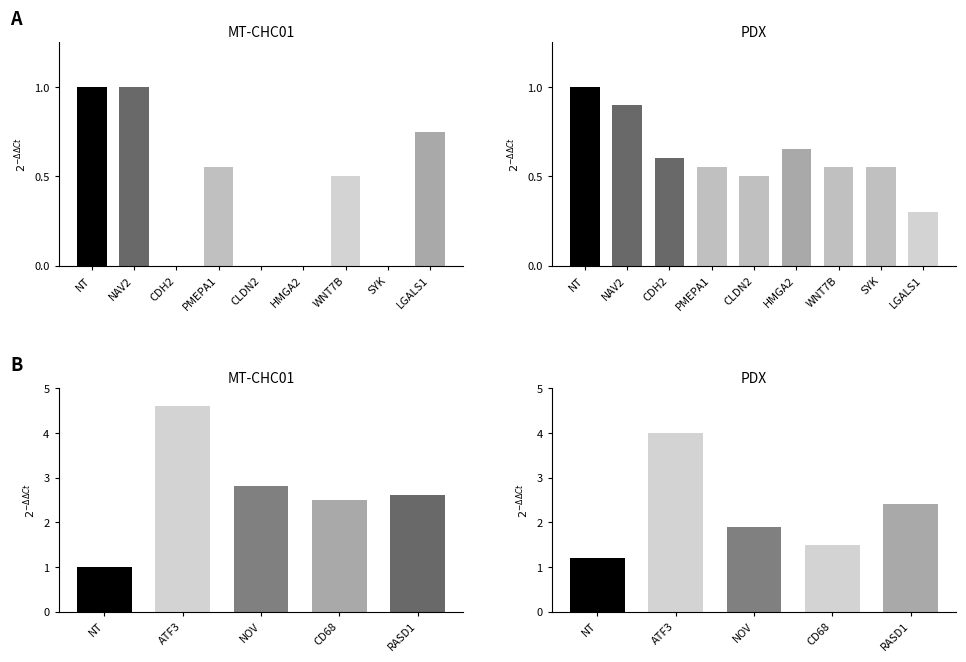

At how many categories does at least one series exceed 4?

1